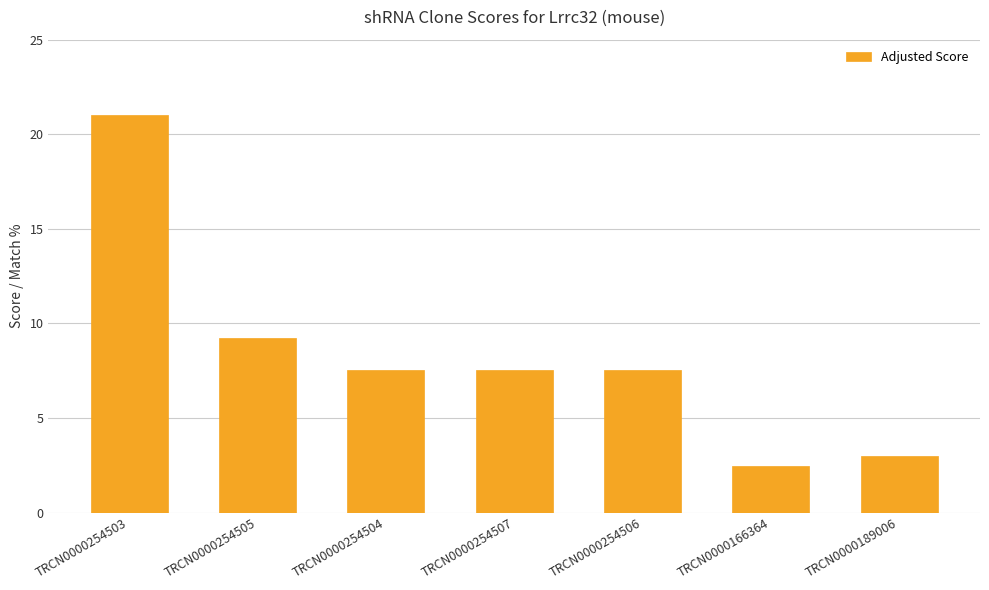

What value does the data have at TRCN0000254506?

7.6